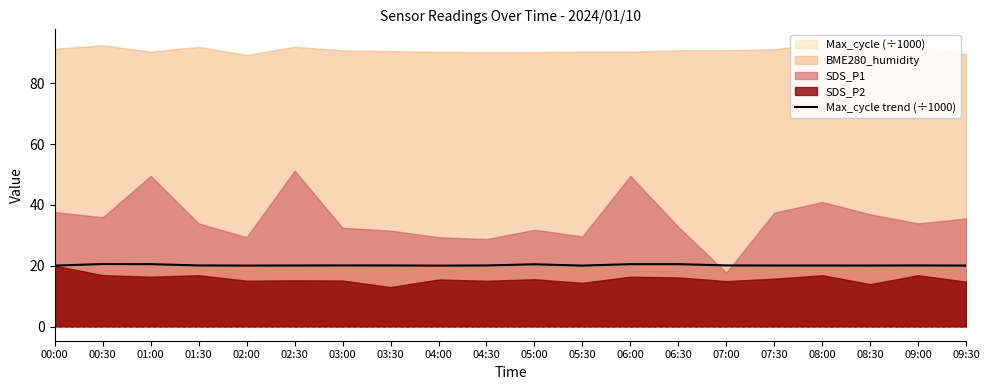

What is the highest value of the Max_cycle trend (÷1000) series?

20.6